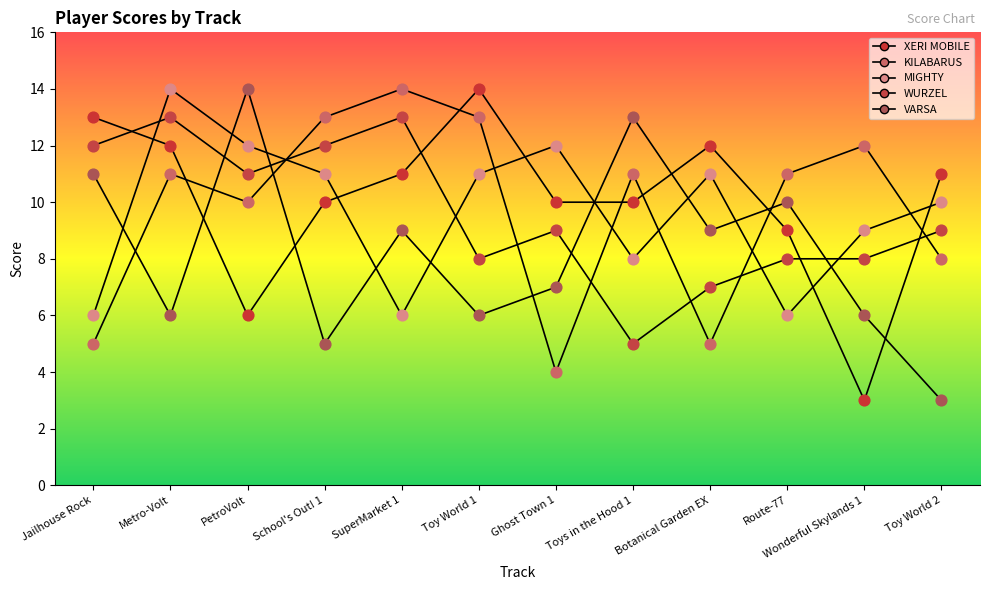

At which category is the sum across all series the highest?

Metro-Volt